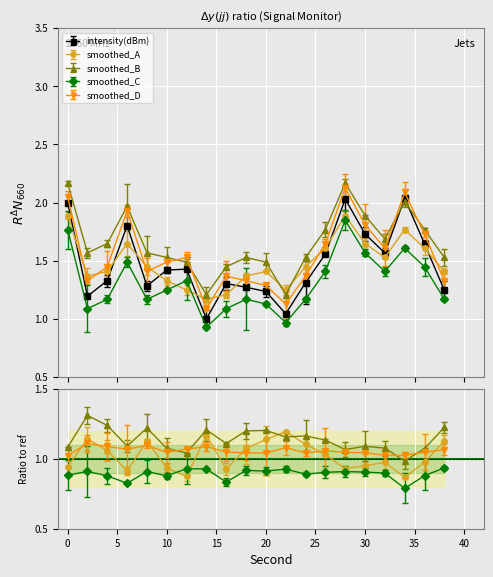

What is the maximum value shown in the chart?

2.2